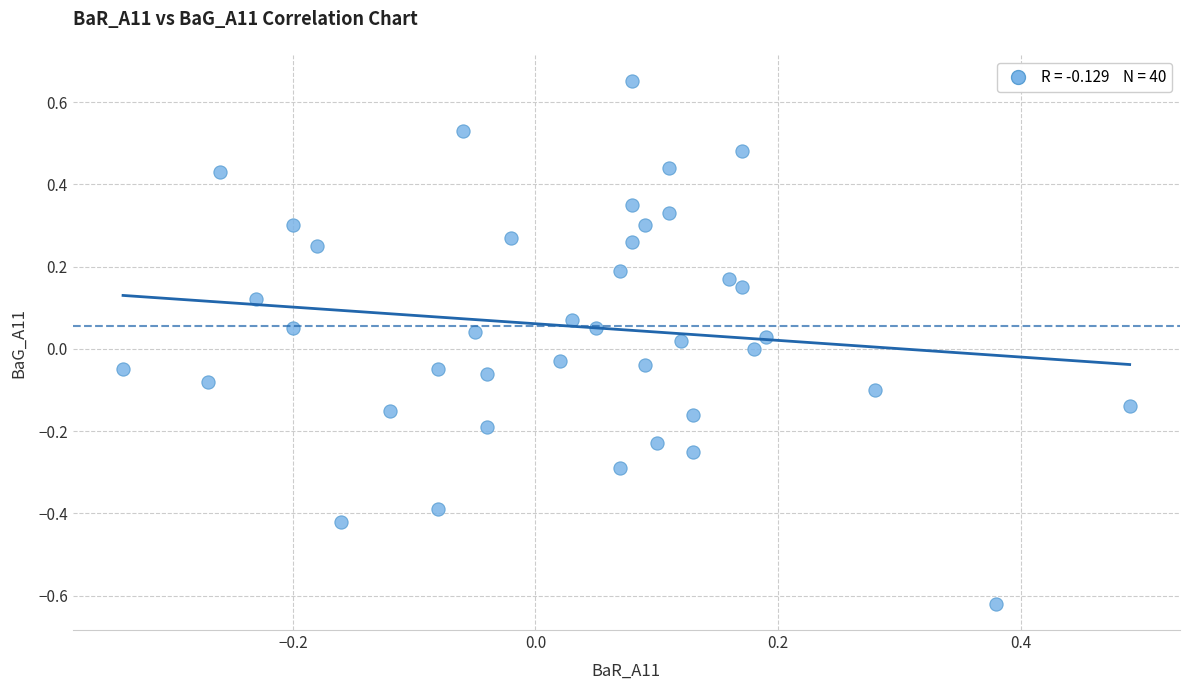

What is the range of X values (max minus min)?

0.8